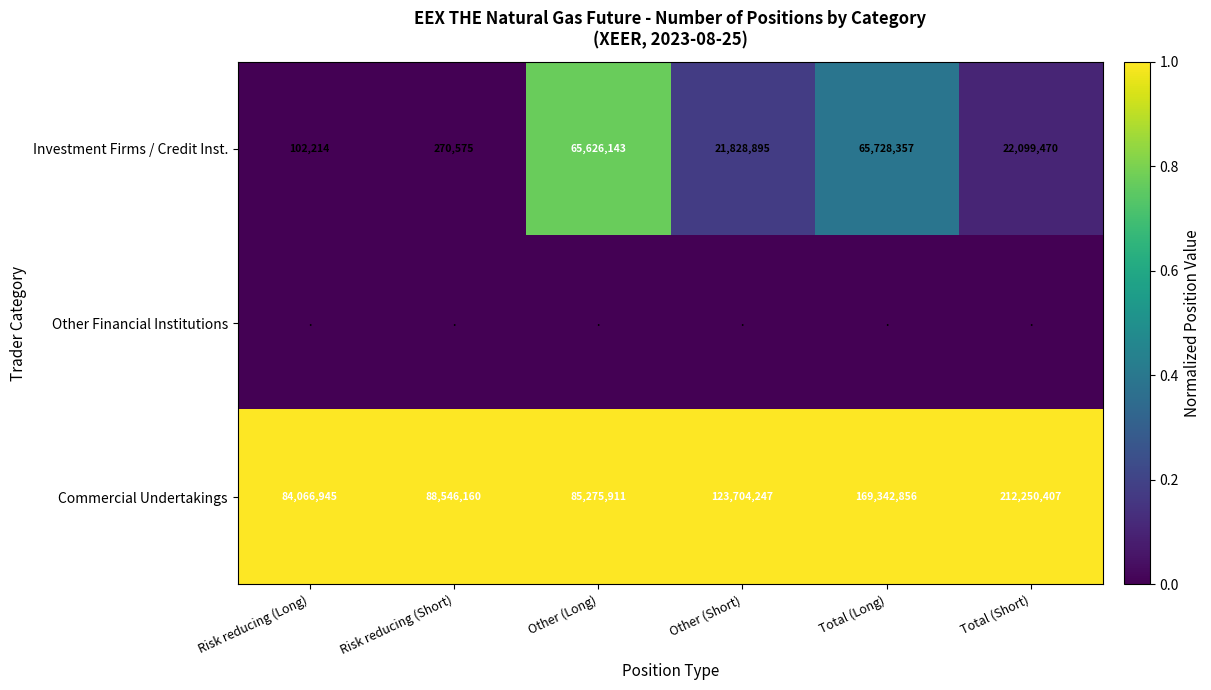

What is the highest value of the Commercial Undertakings series?

212250407